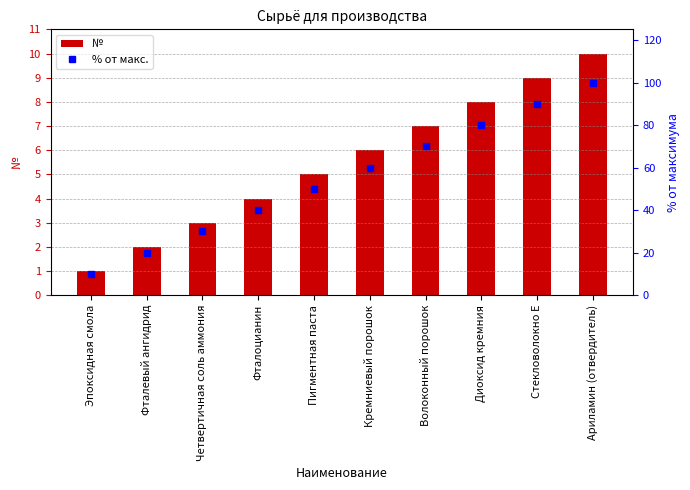

List the series in order of their overall mean, highest first.

% от макс., №